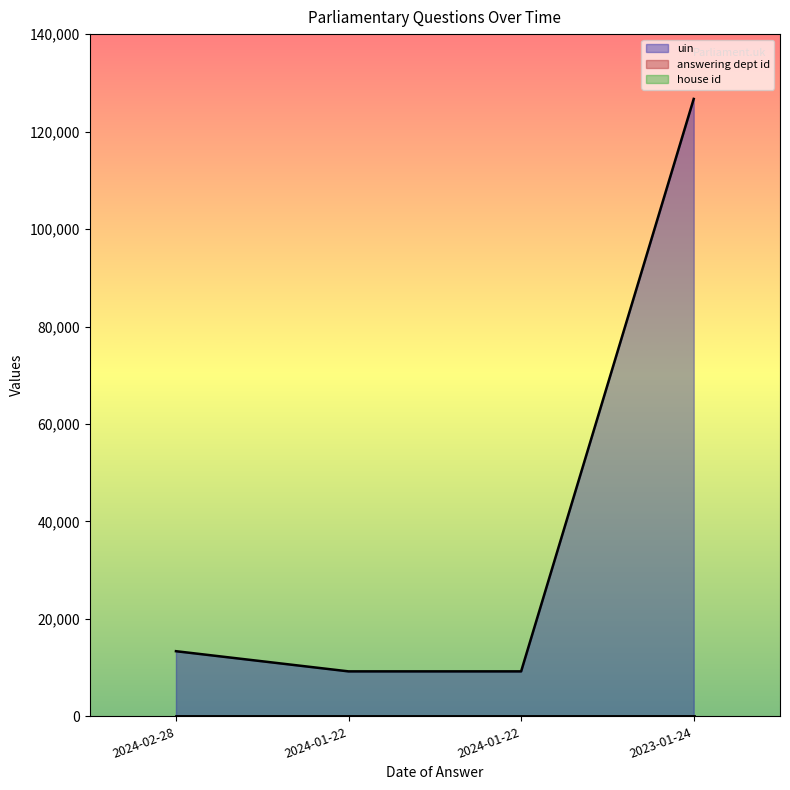

True or false: house id and uin cross at least once.

False